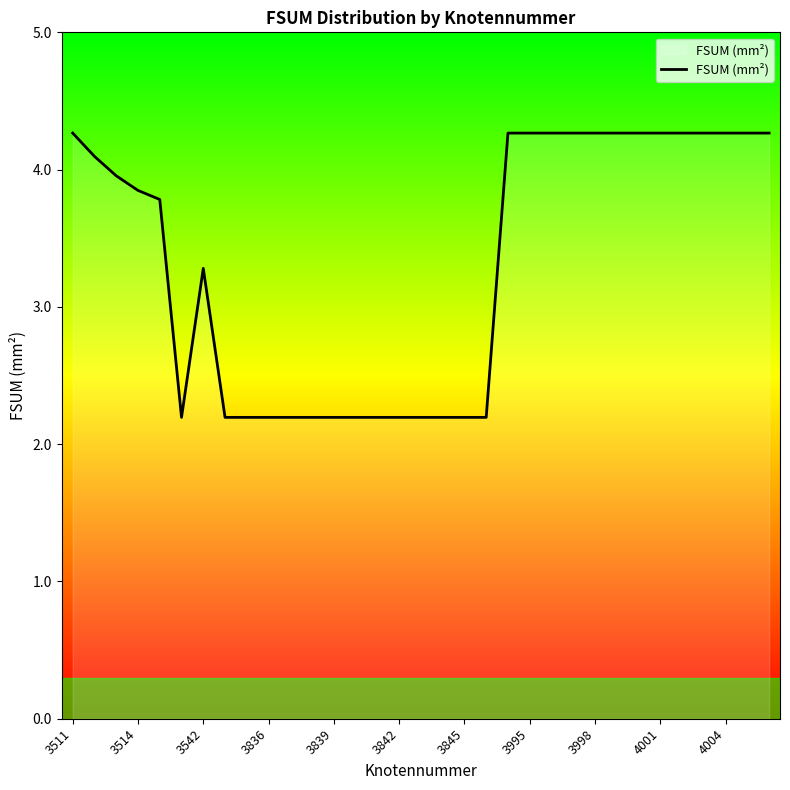

How many series are shown in this chart?

1